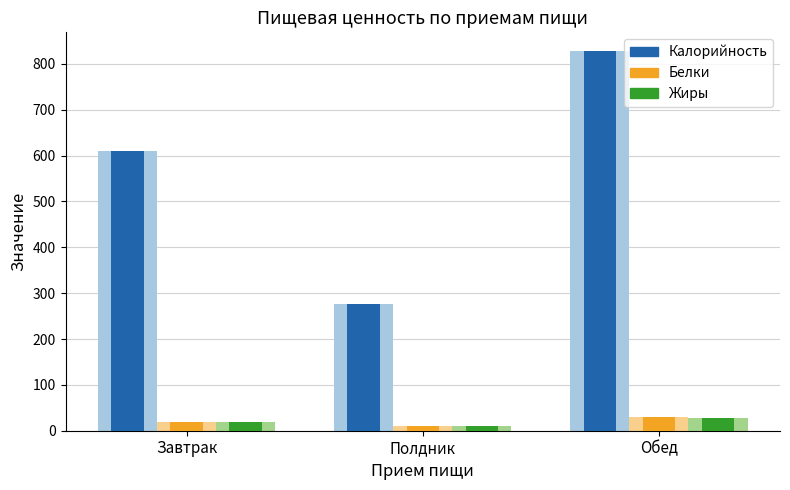

Does the chart contain stacked bars?

No